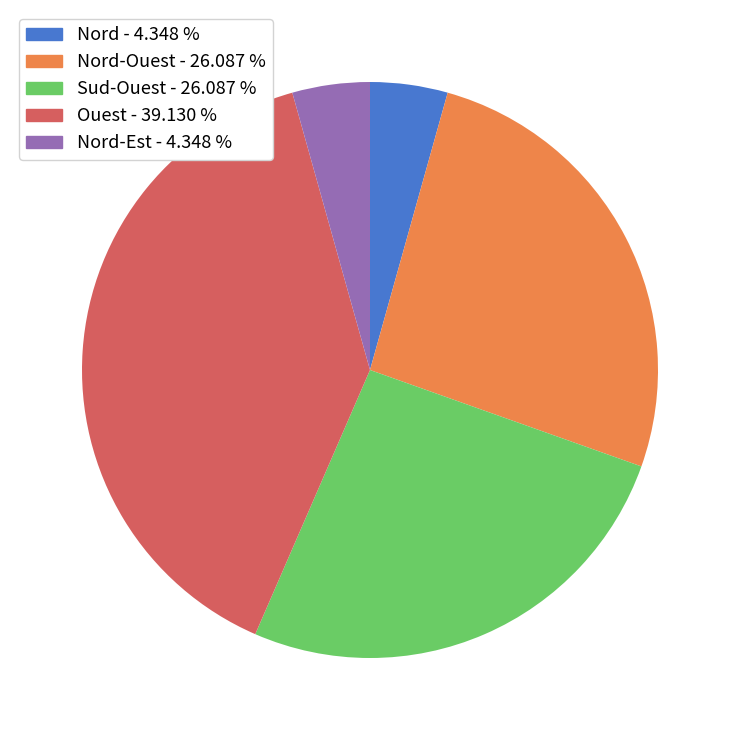

Which has a higher value, Nord - 4.348 % or Ouest - 39.130 %?

Ouest - 39.130 %